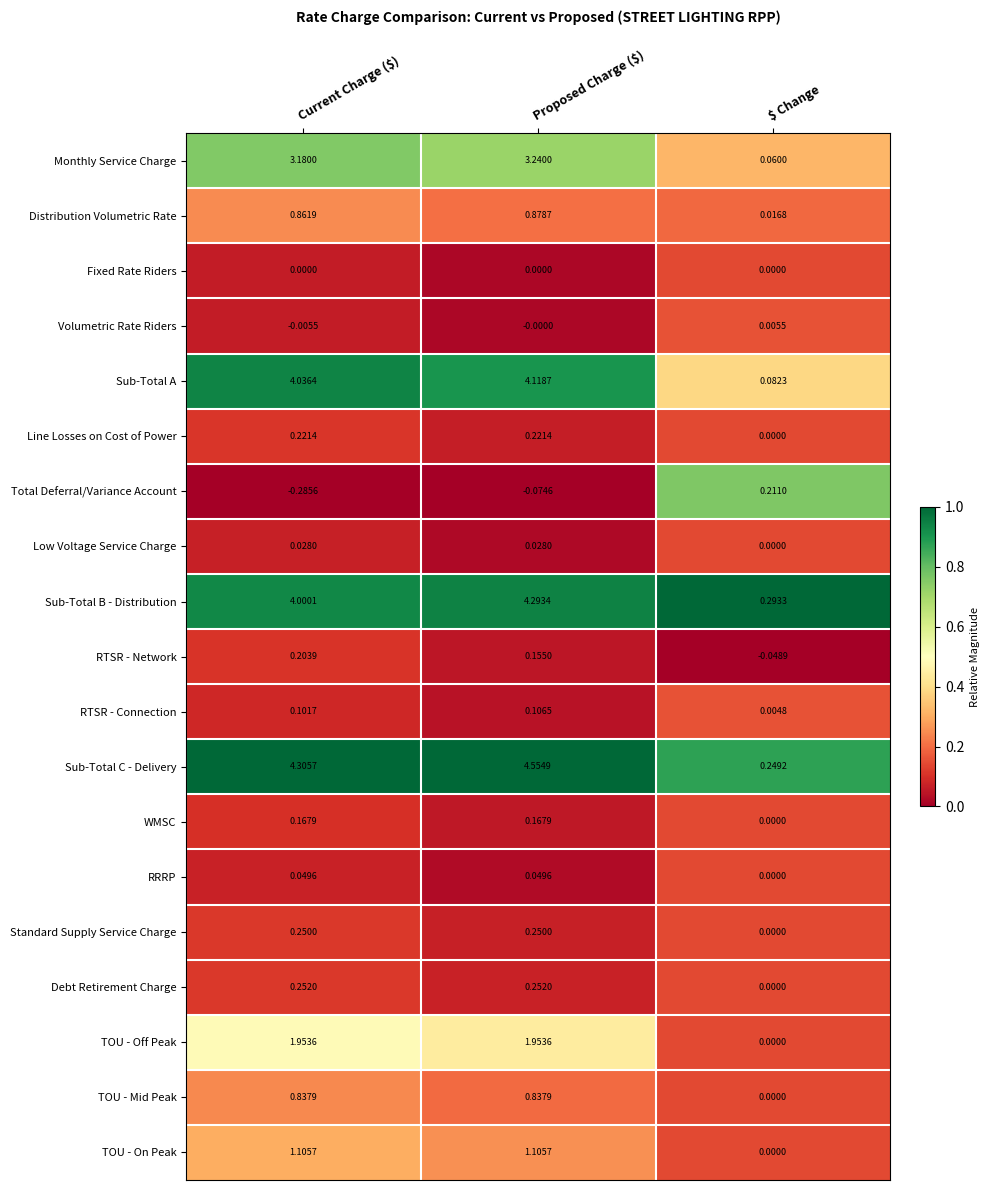

At which category is the sum across all series the highest?

Proposed Charge ($)